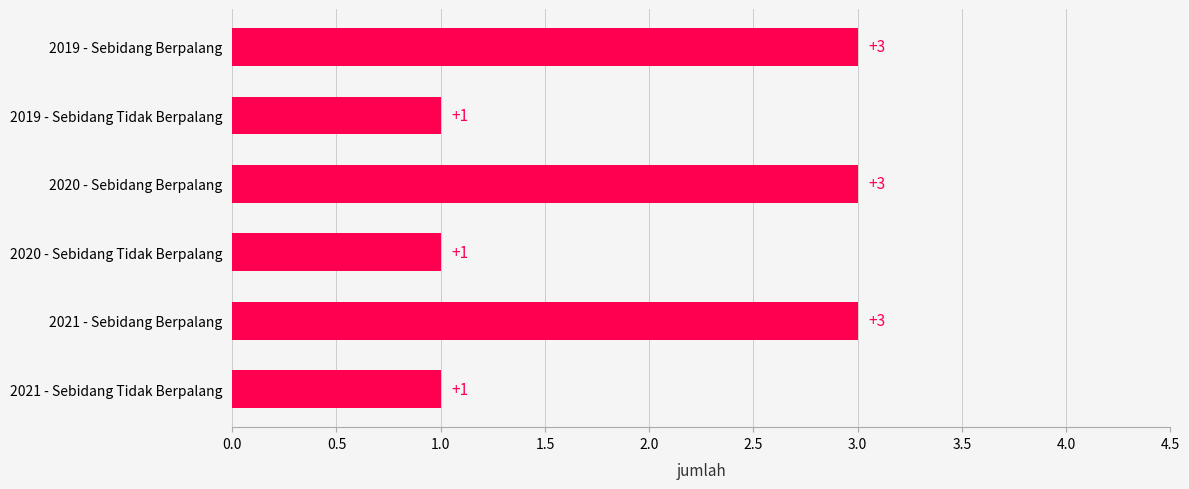

What is the difference between the second highest and second lowest values?

2